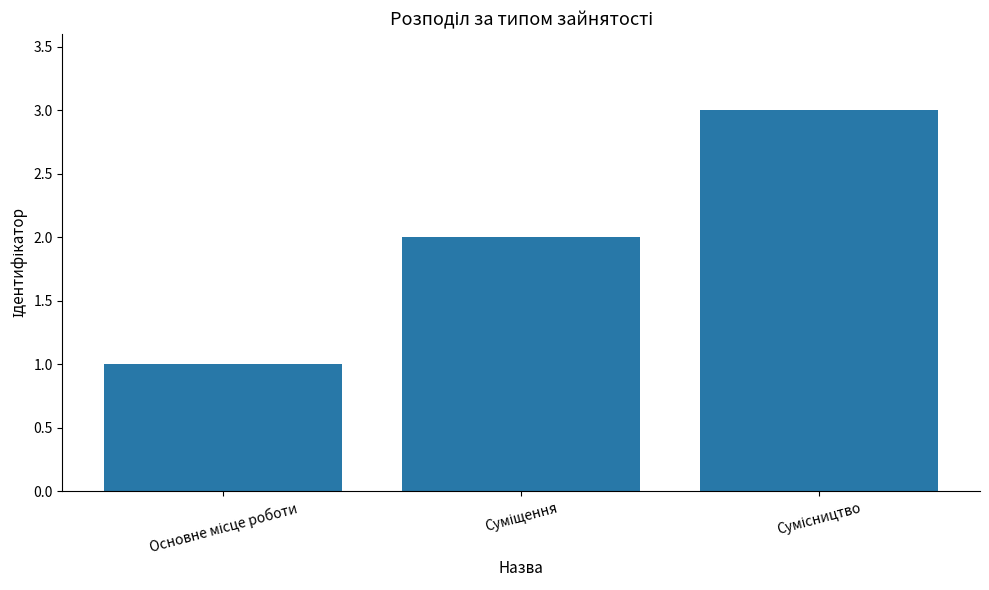

What is the greatest value displayed?

3